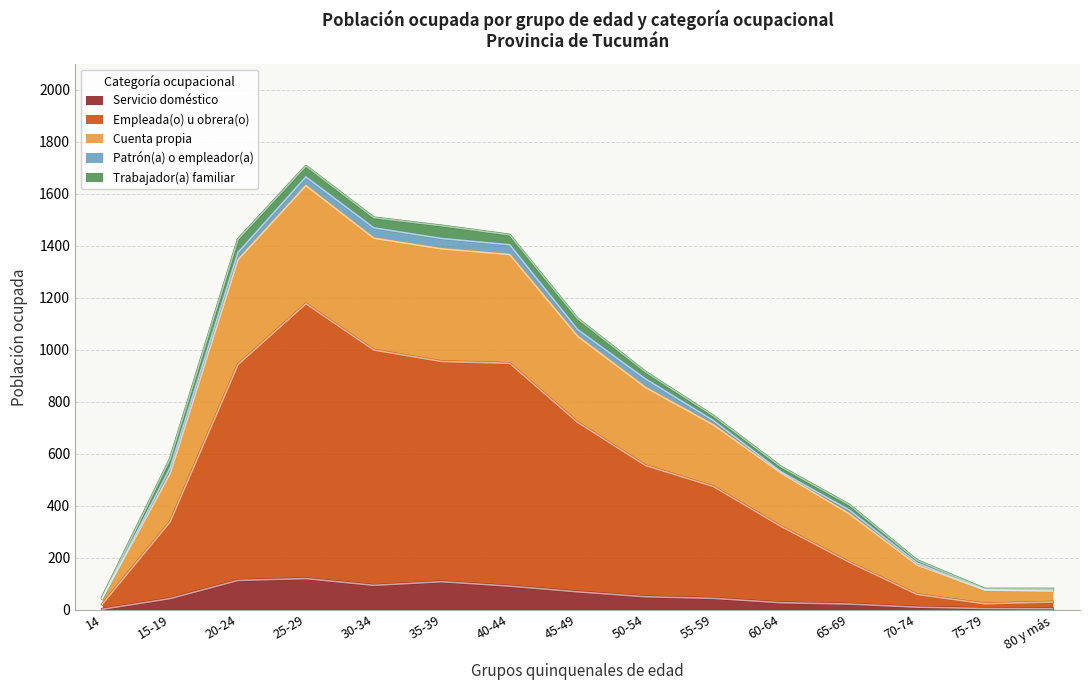

What is the highest value of the Servicio doméstico series?

120